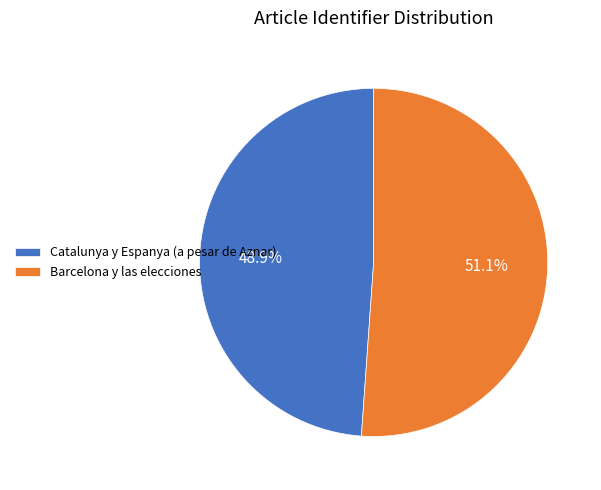

To the nearest percent, what portion does Catalunya y Espanya (a pesar de Aznar) represent?

49%